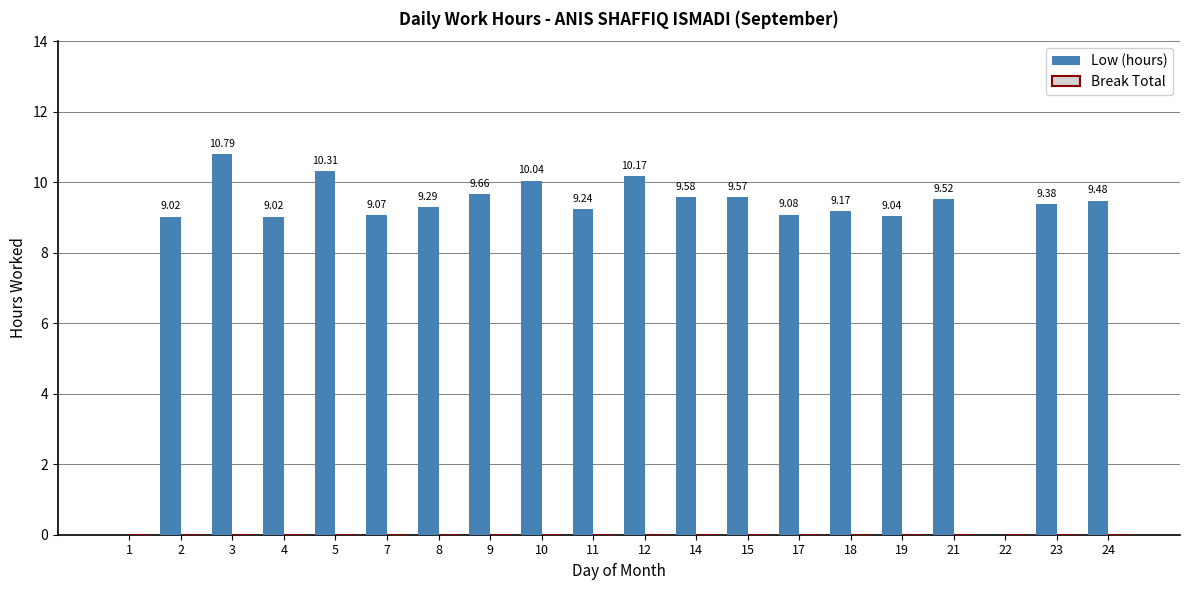

Are the bars horizontal?

No